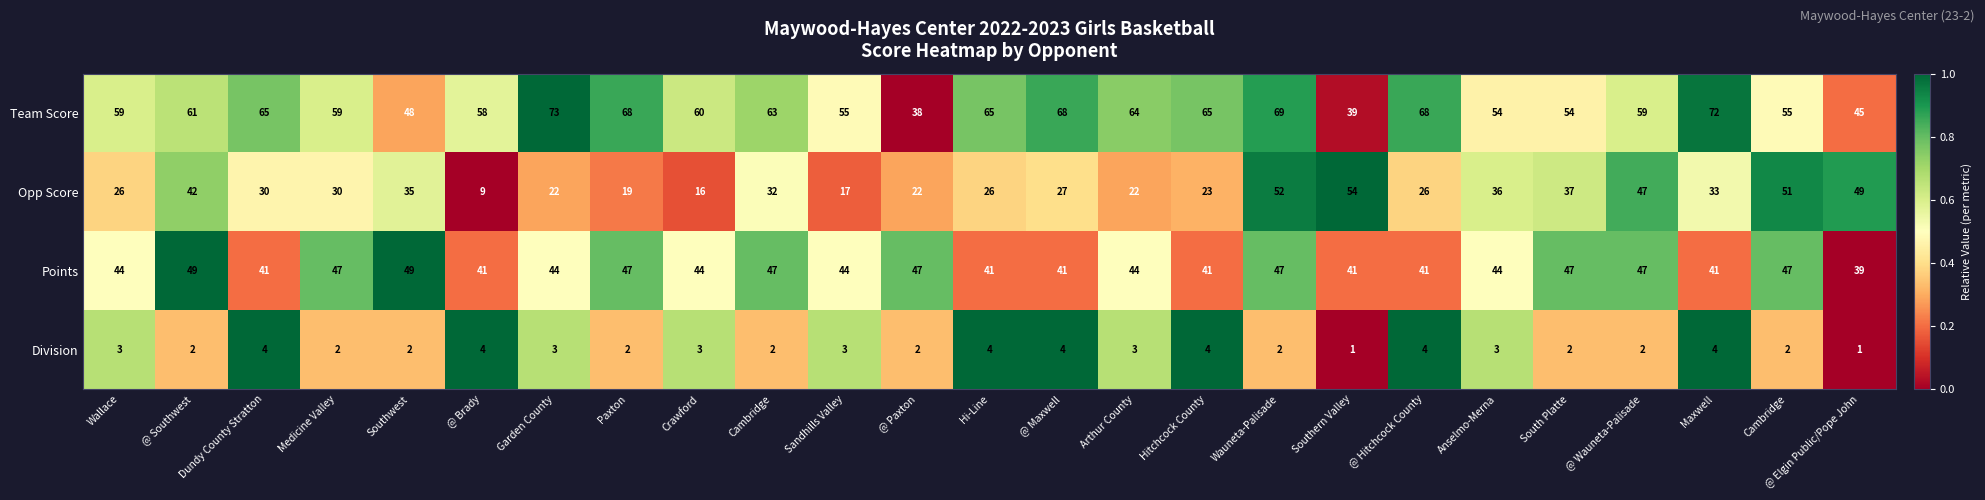

How many data points in Opp Score are less than 30?

12